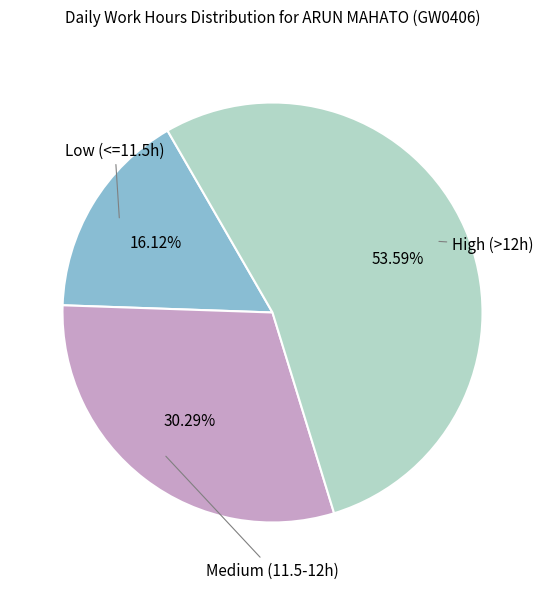

Is there a majority slice in this chart?

Yes